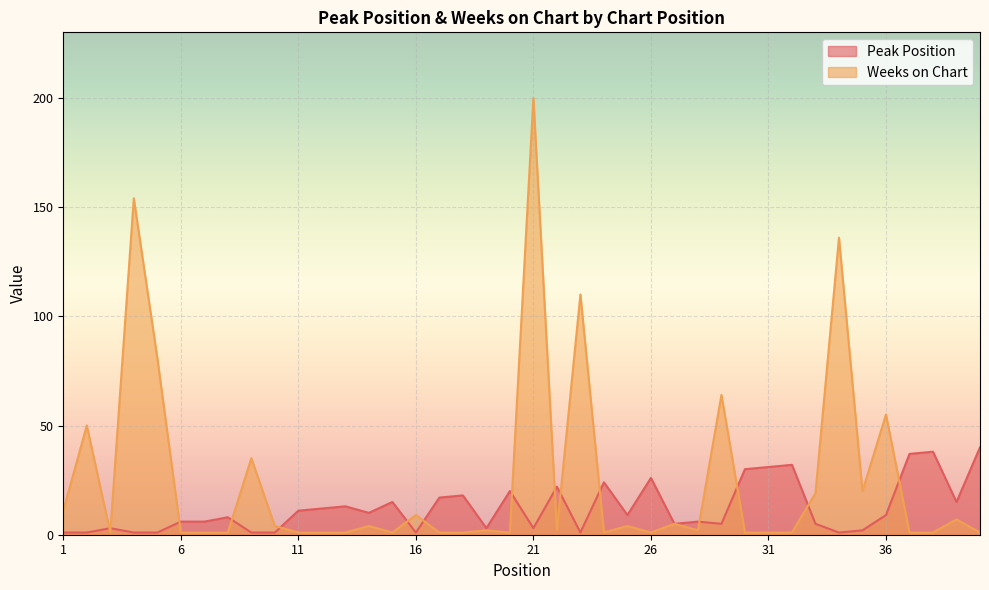

How many times do Peak Position and Weeks on Chart cross each other?

15